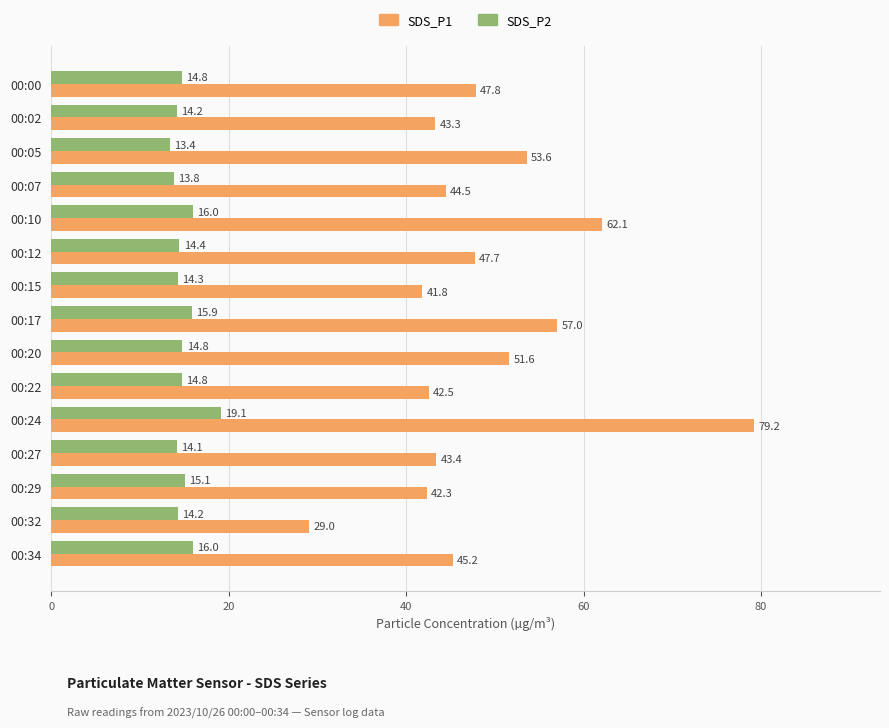

How many values in the SDS_P1 series are below 45?

7